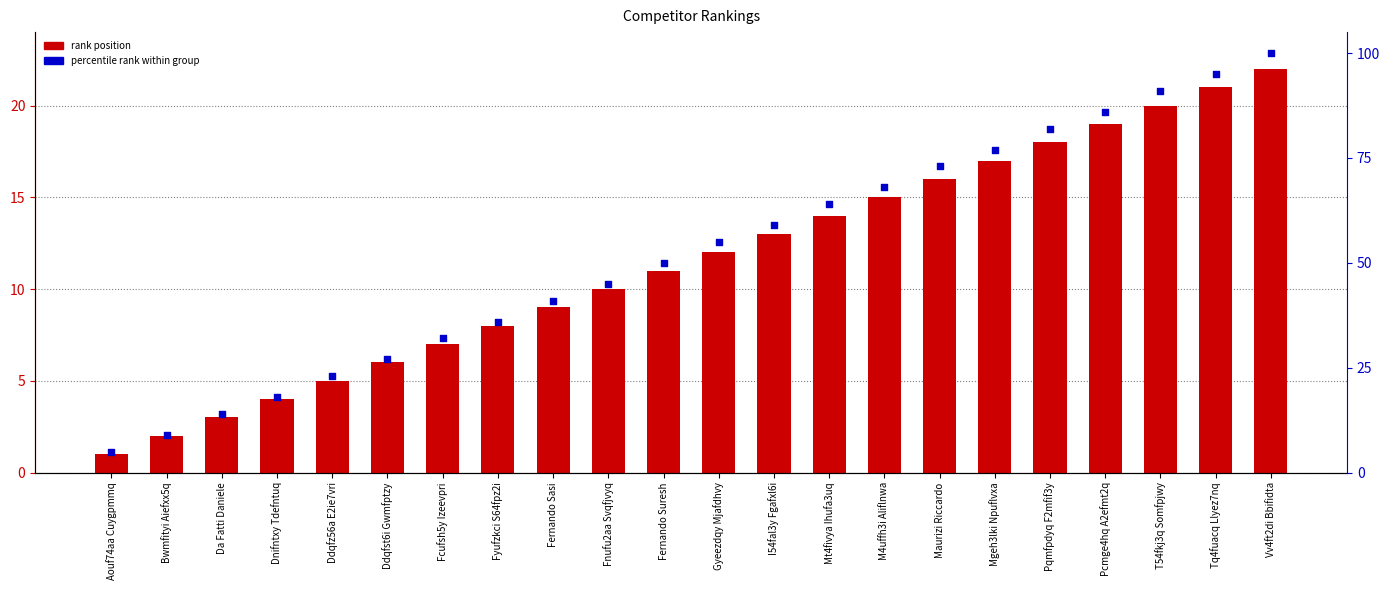

Which series contains the lowest Y value?

#